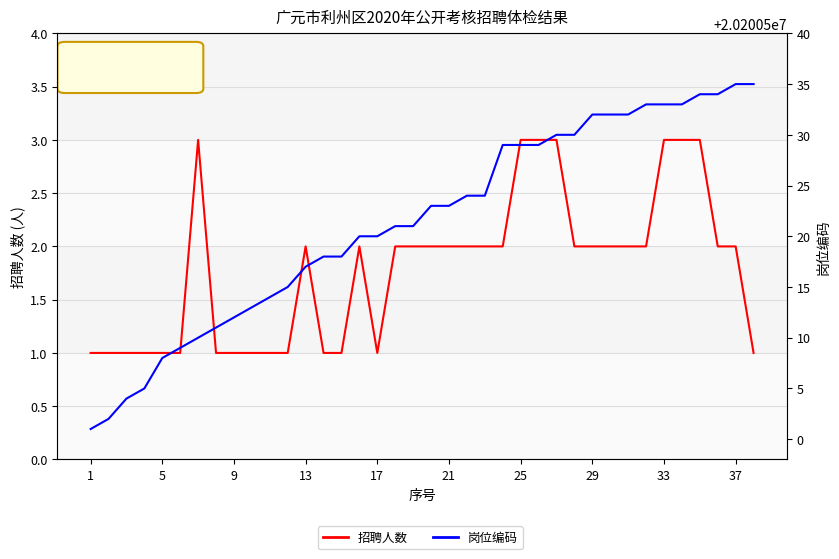

The 岗位编码 series shows 5644878 at 29. True or false?

False